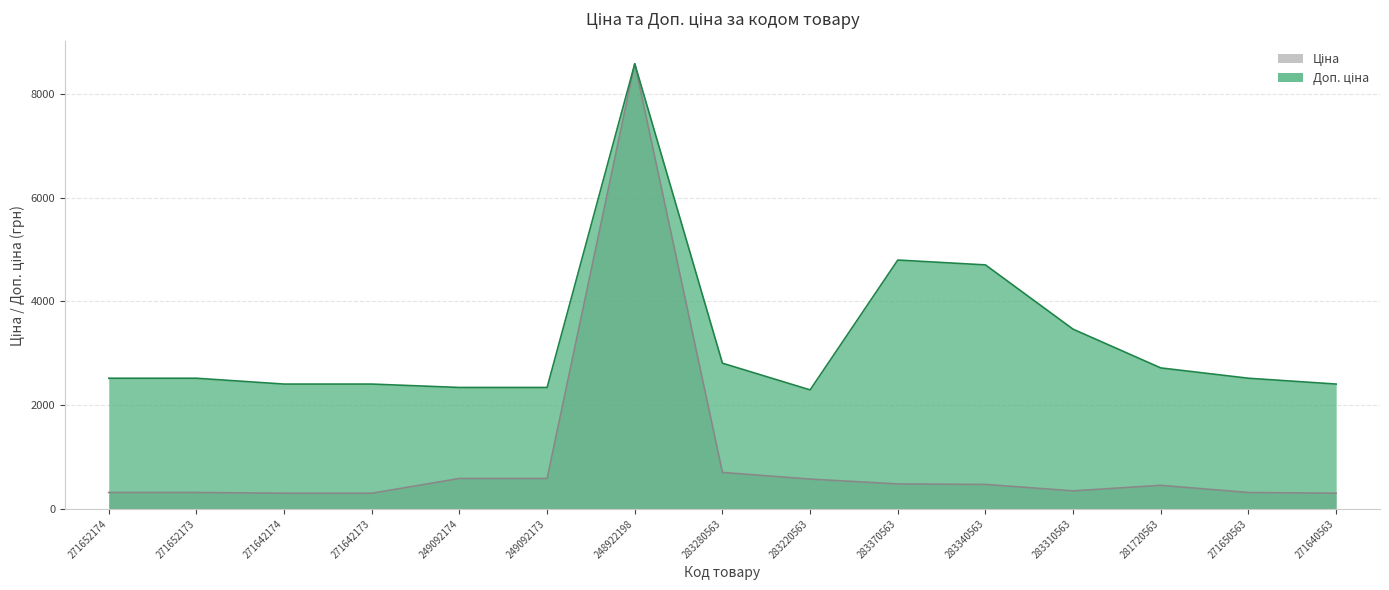

At how many categories does at least one series exceed 1211?

15